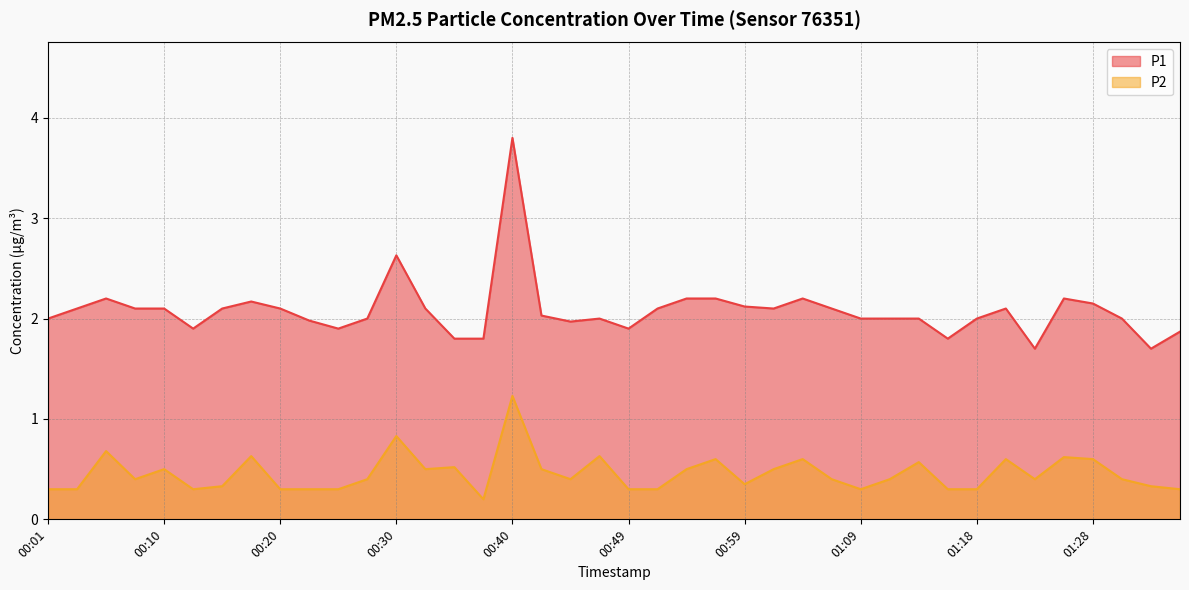

Between 01:04 and 00:08, which is larger?

01:04